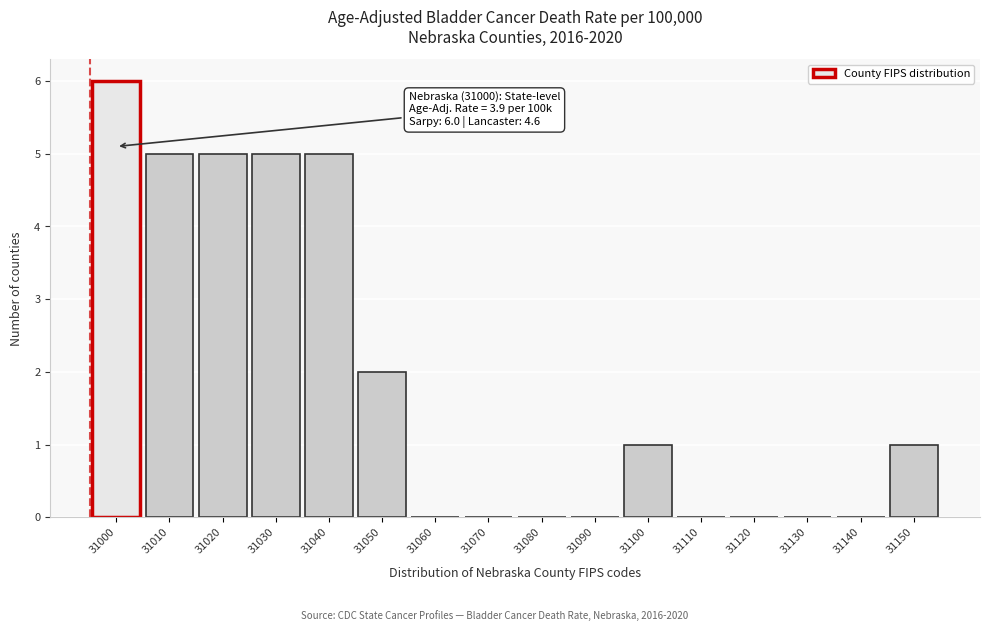

Reading left to right, list all the values displayed in this chart.

31000=6	31010=5	31020=5	31030=5	31040=5	31050=2	31060=0	31070=0	31080=0	31090=0	31100=1	31110=0	31120=0	31130=0	31140=0	31150=1